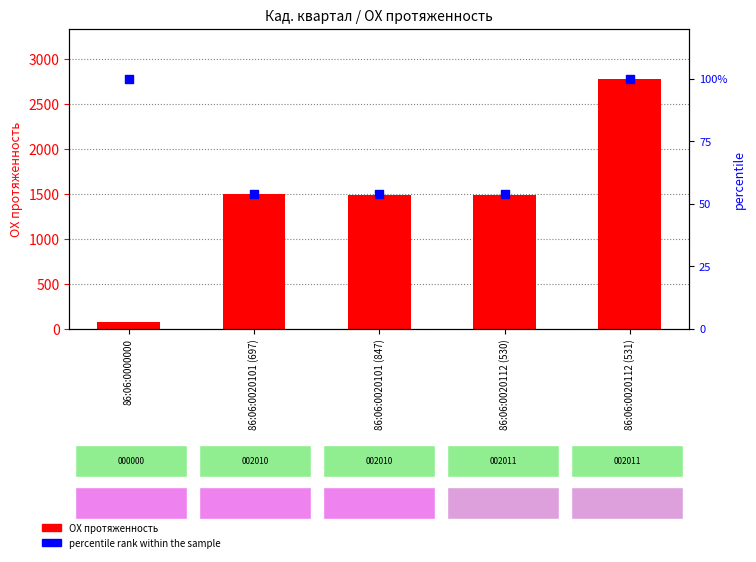

What is the total value across all series at 86:06:0020112 (530)?

1544